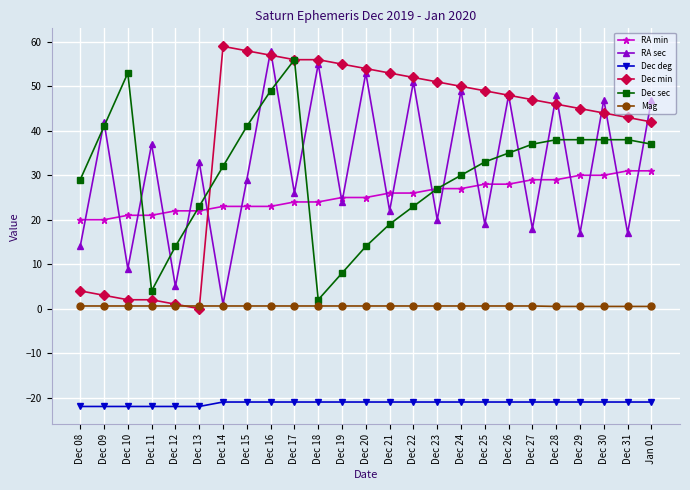

At which category is the sum across all series the highest?

Dec 16